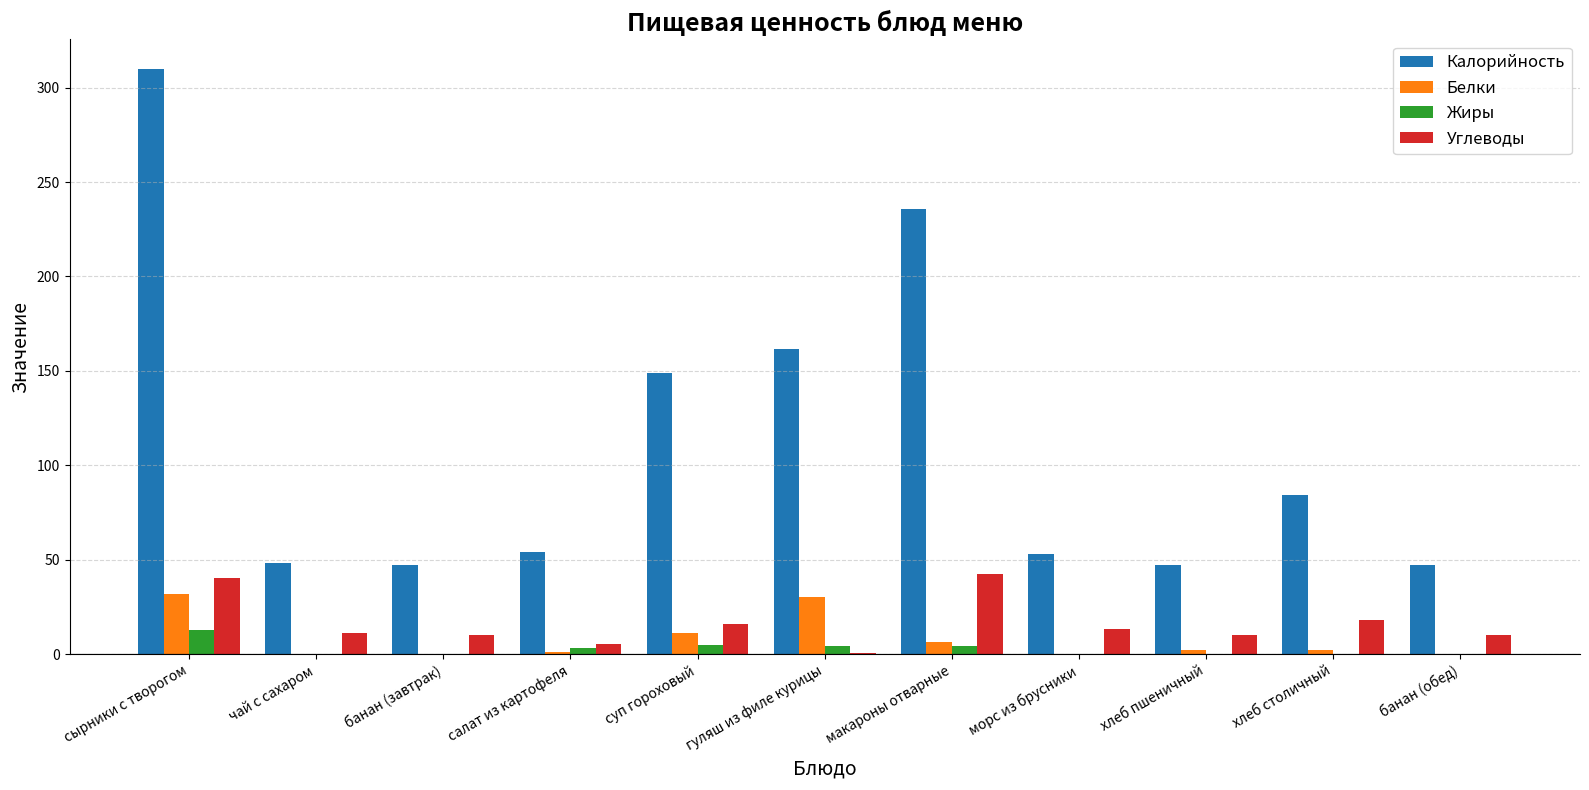

Does the chart contain stacked bars?

No